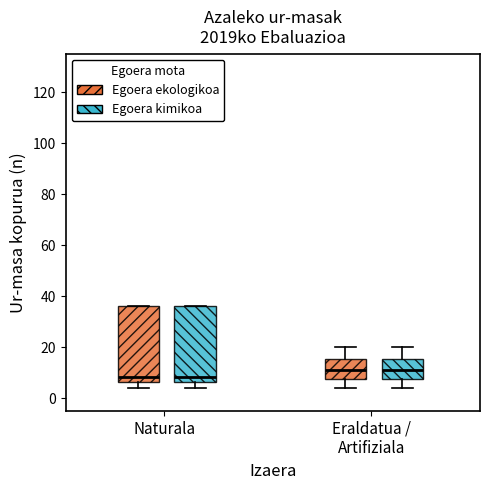

Where does the median line of the box for Eraldatua / Artifiziala (Egoera ekologikoa) sit on the y-axis? The values are not printed on the chart, so give them approximately, as read against the axis.

12